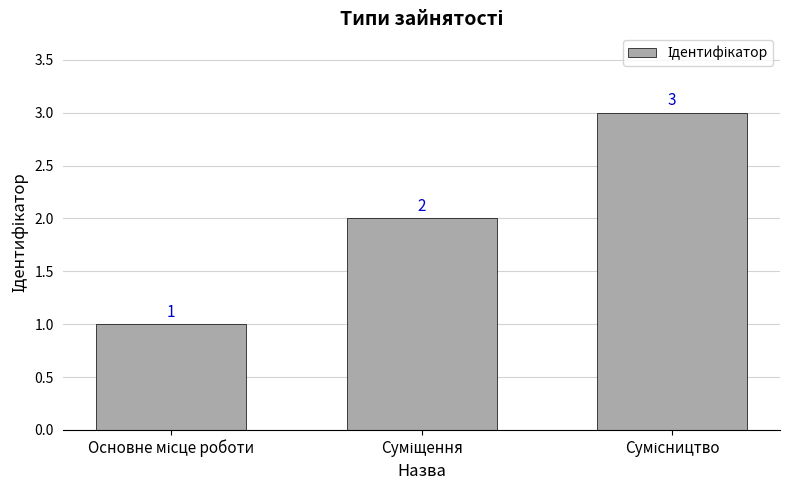

What is the sum of all values?

6